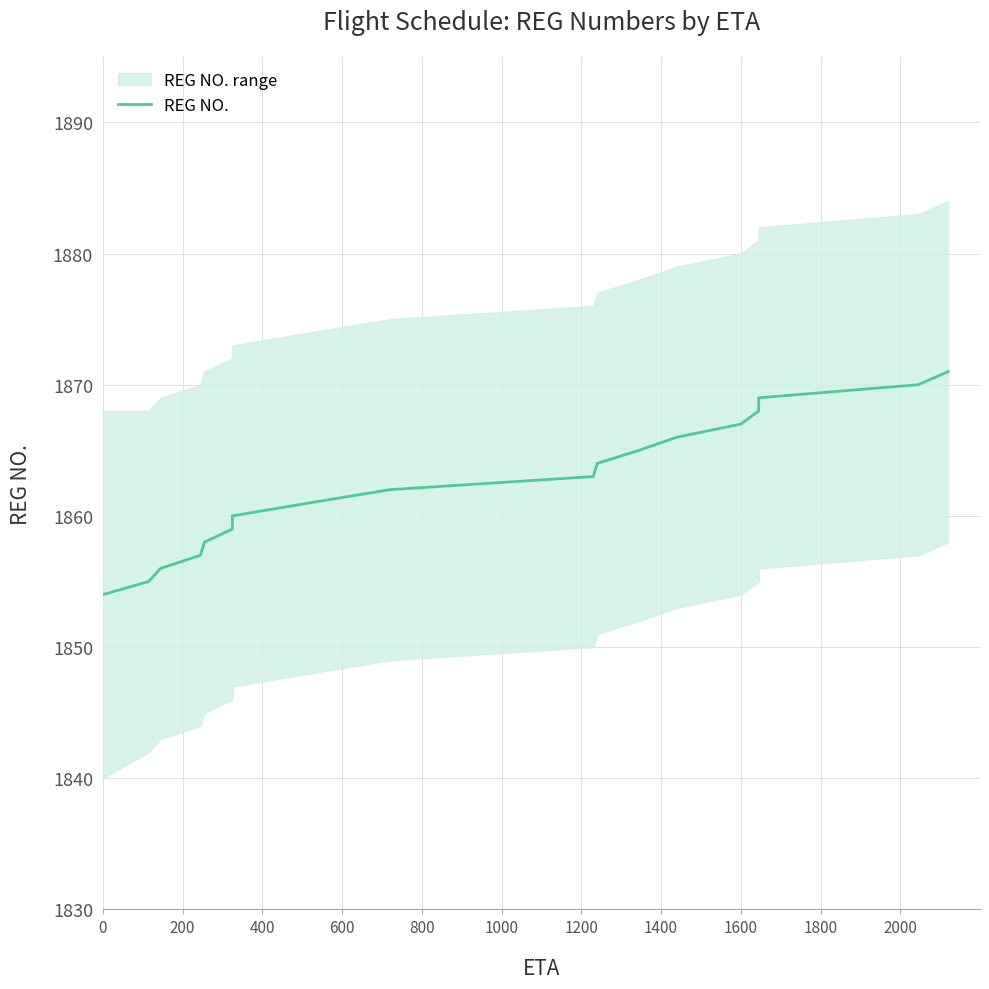

The value at 15 is 759. True or false?

False